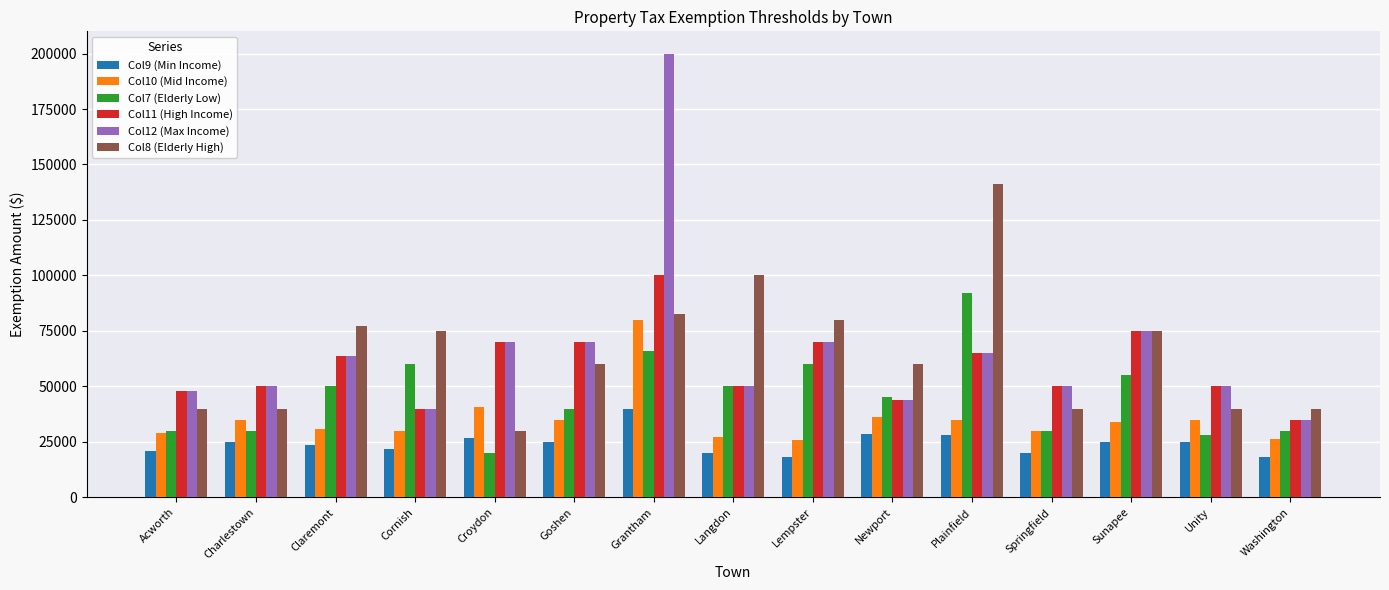

Is the value of Col12 (Max Income) at Sunapee greater than the value of Col10 (Mid Income) at Grantham?

No